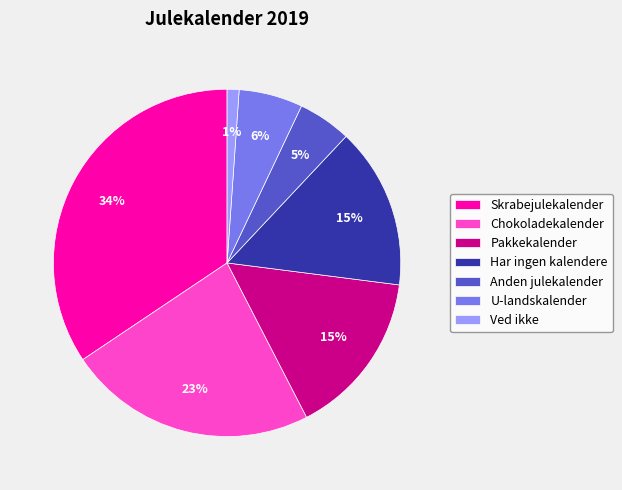

Between Anden julekalender and Har ingen kalendere, which is larger?

Har ingen kalendere